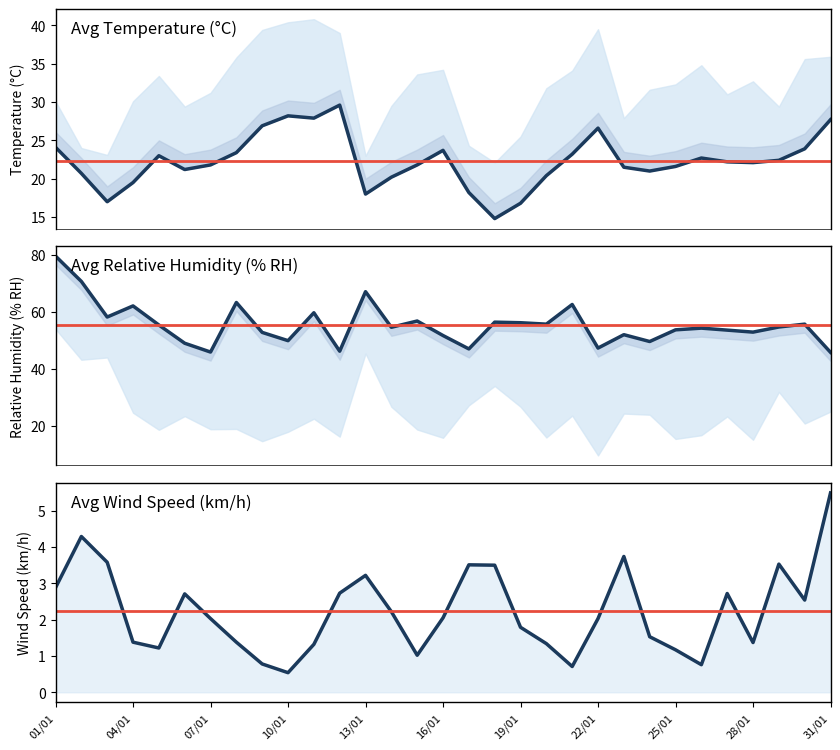

What are all the series names shown in the legend?

Avg Temperature (°C), Avg Relative Humidity (% RH), Avg Wind Speed (km/h)